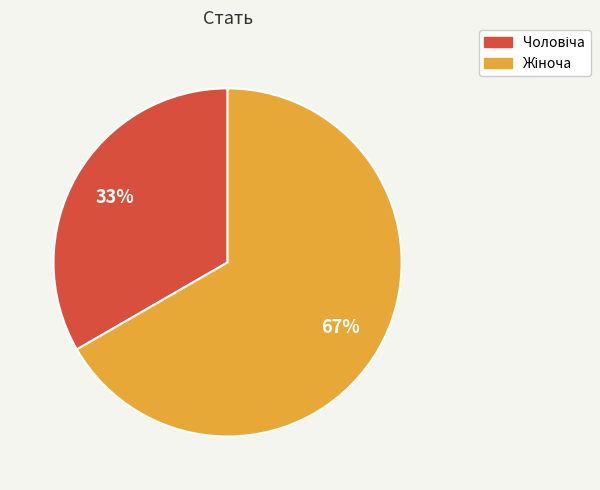

To the nearest percent, what is the average slice percentage?

50%